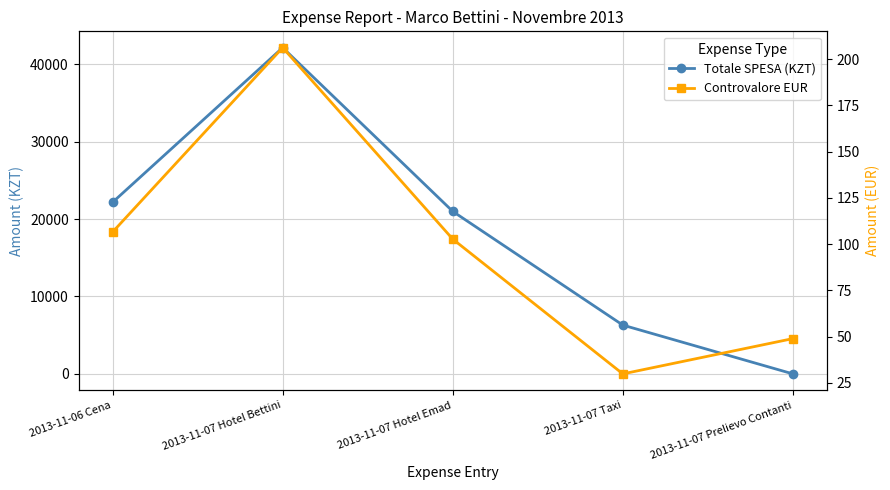

List the series in order of their peak value, highest first.

Totale SPESA (KZT), Controvalore EUR